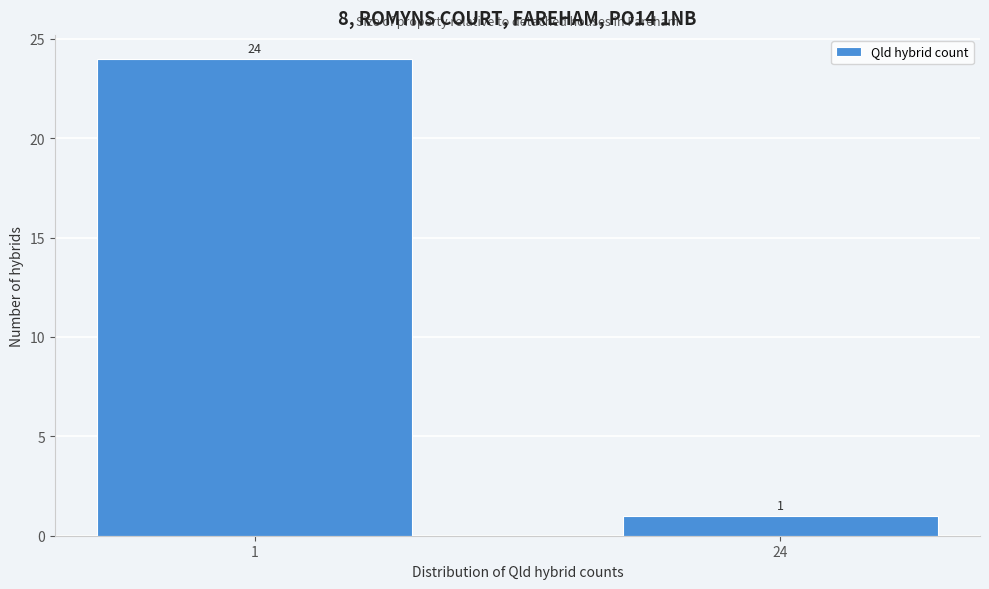

Reading right to left, list all the values displayed in this chart.

24=1	1=24